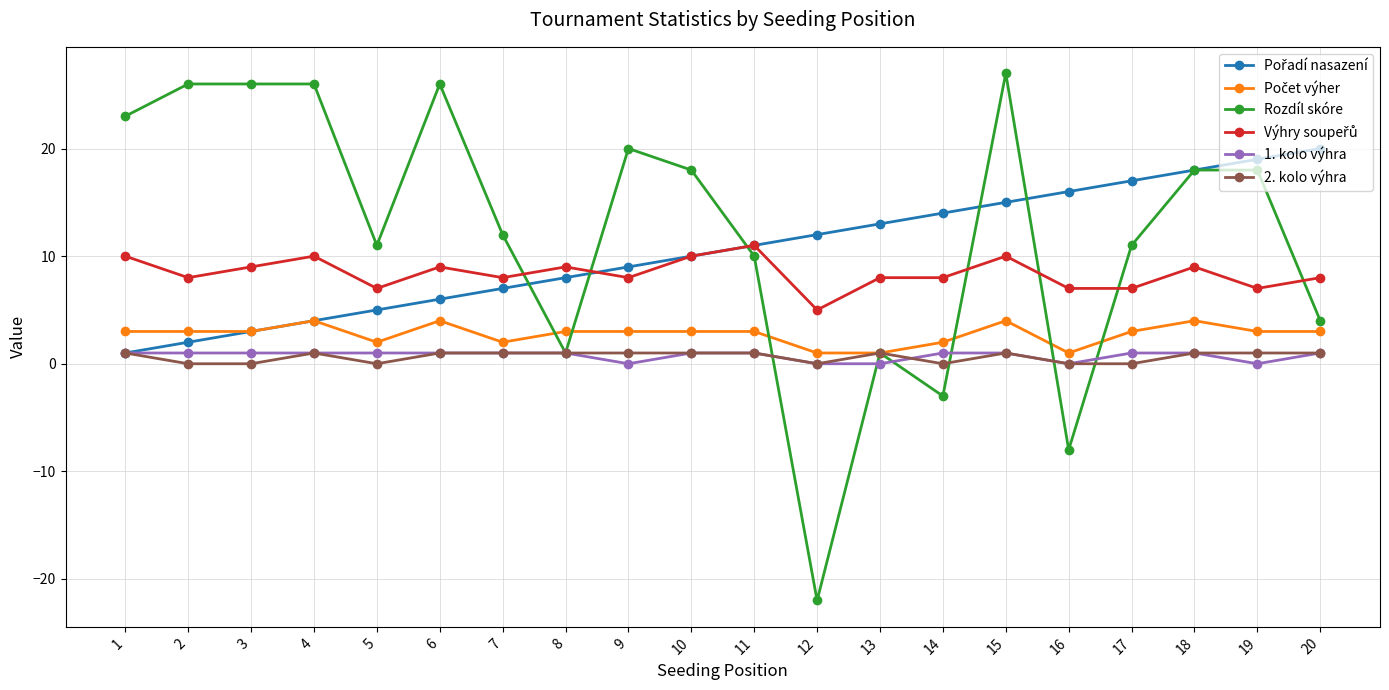

The value of Rozdíl skóre at 3 is 38. True or false?

False